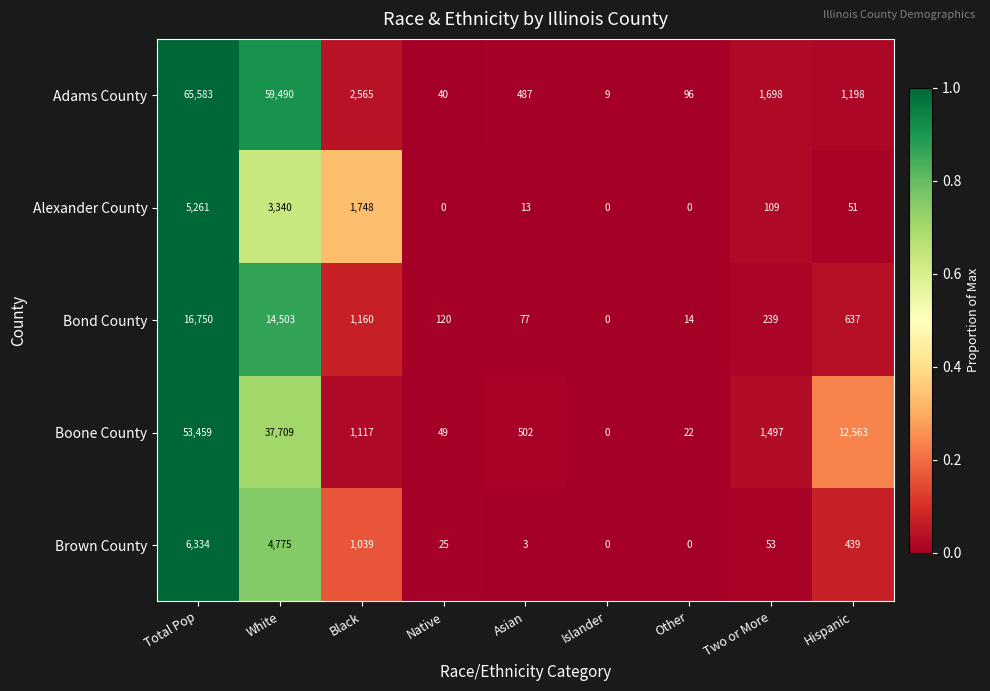

What is the maximum value shown in the chart?

65583